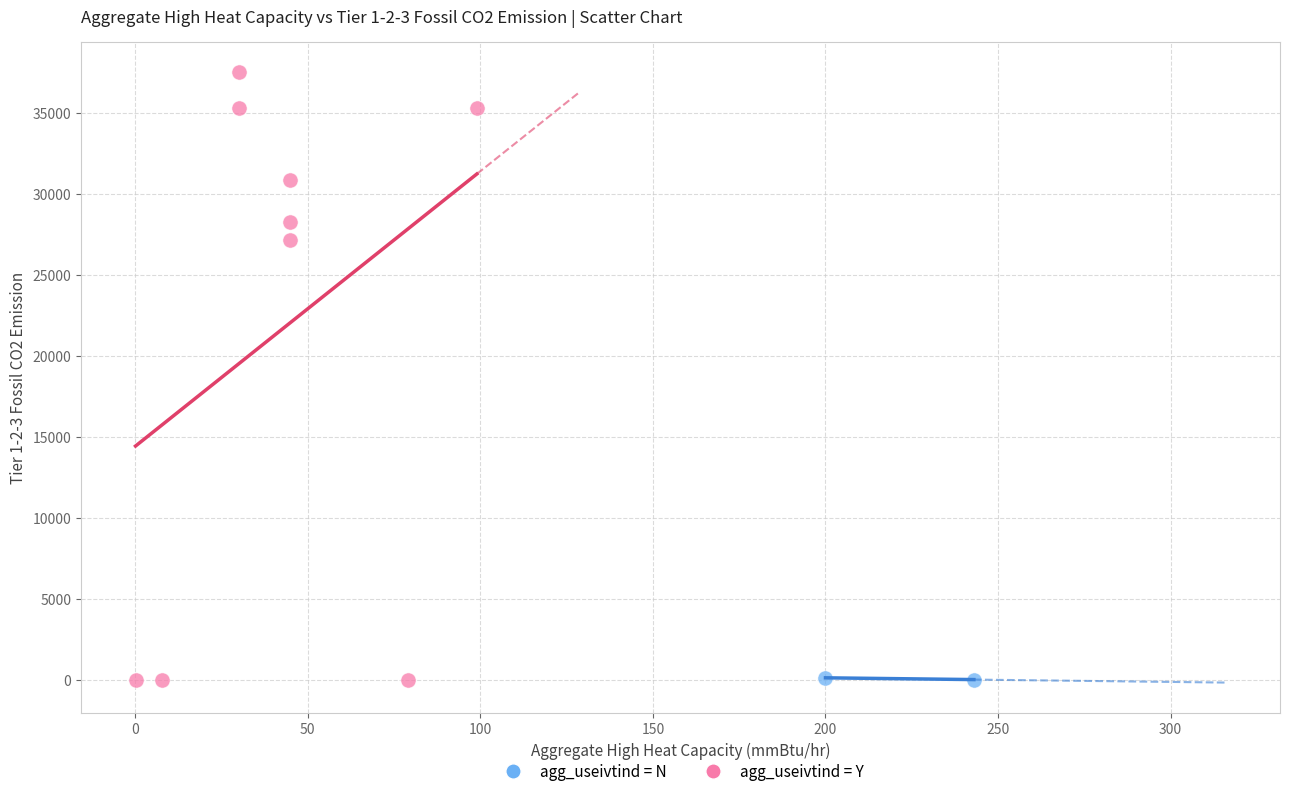

What are all the series names shown in the legend?

agg_useivtind = N, agg_useivtind = Y